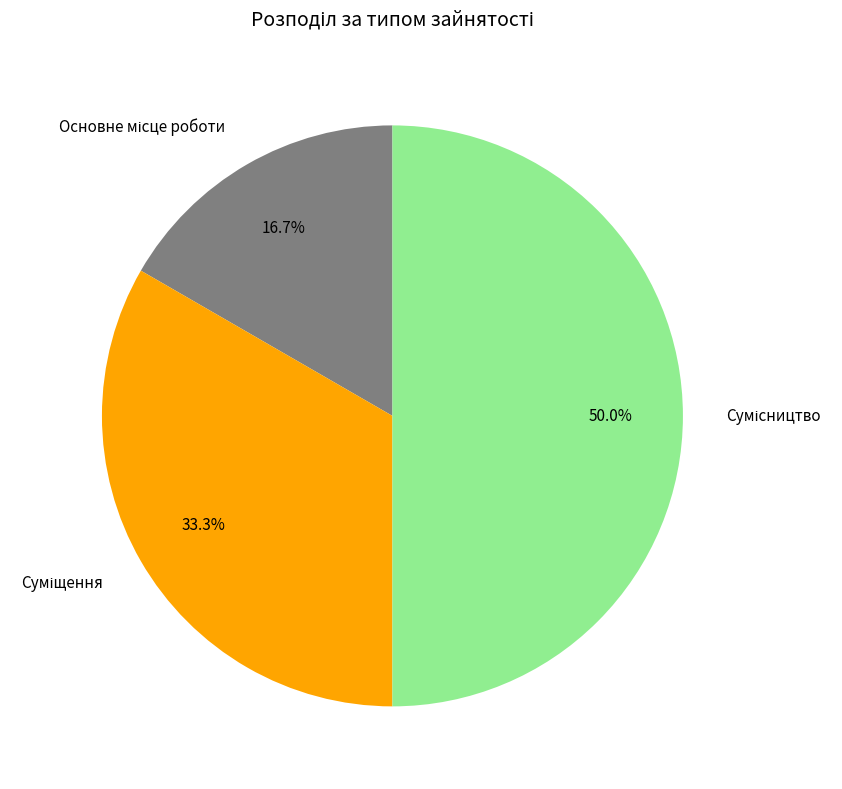

How many slices are in this pie chart?

3